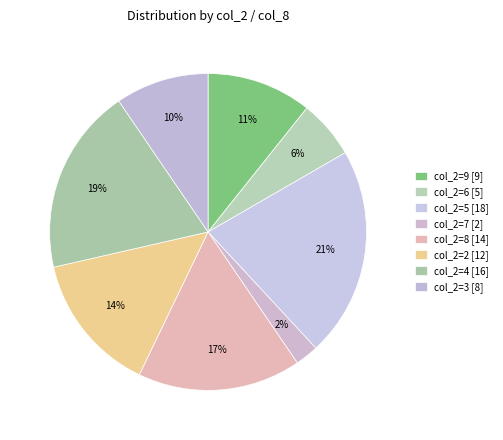

Which category has the biggest portion of the pie?

5